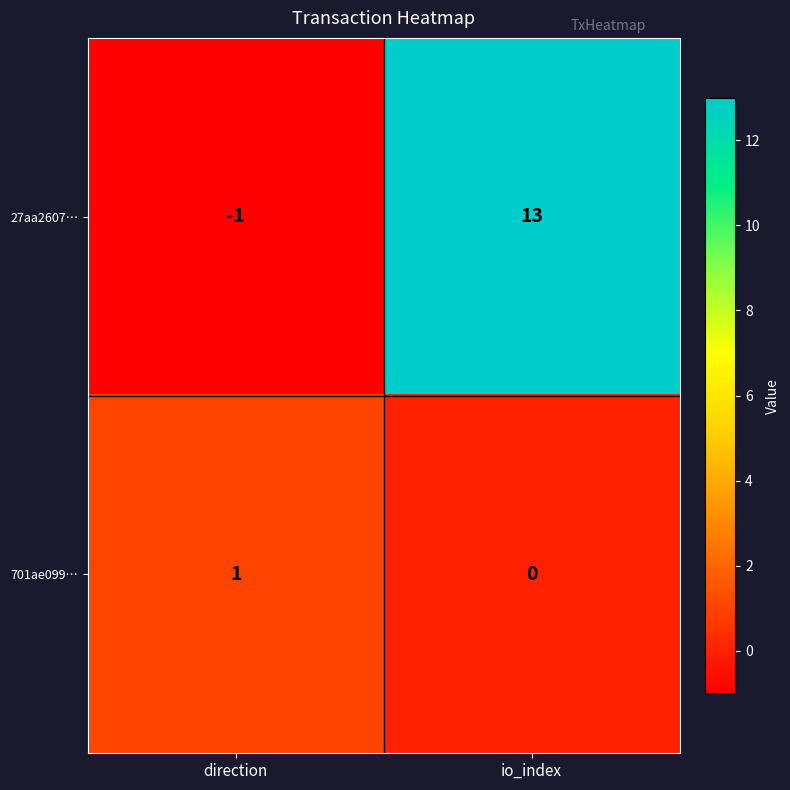

At which label is 701ae099… closest to 0?

io_index